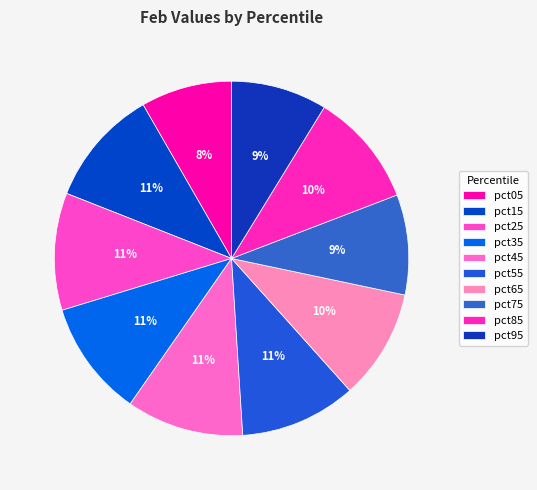

Which slice is the smallest?

pct05